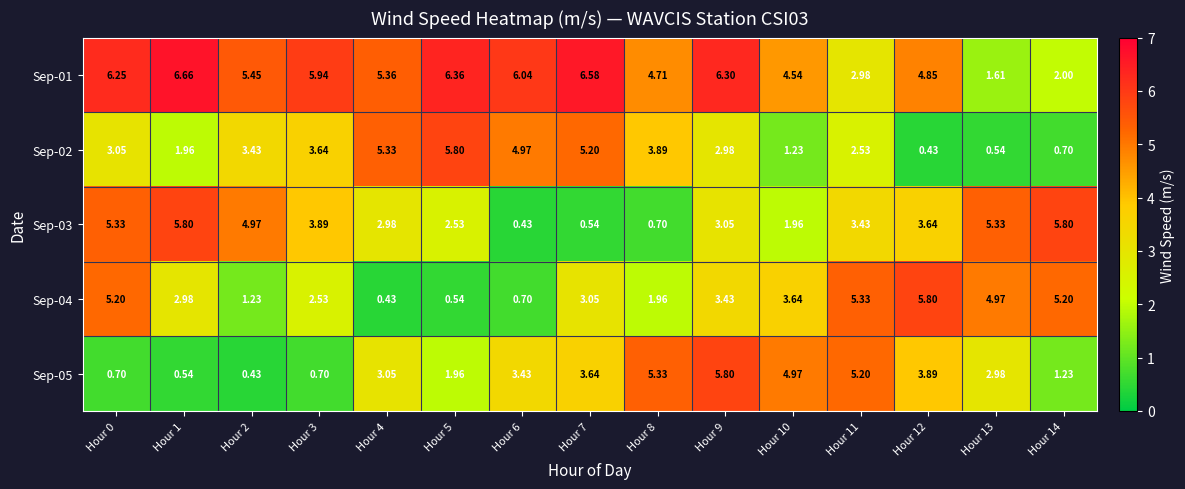

How many data points in Sep-03 are less than 3?

6